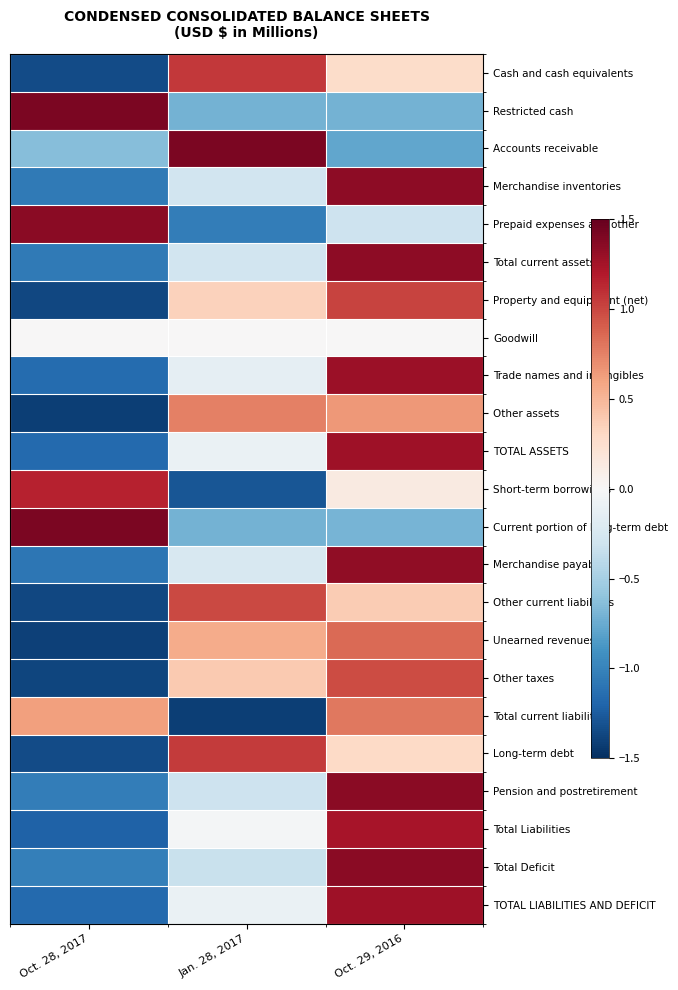

Count the number of categories in the chart.

3